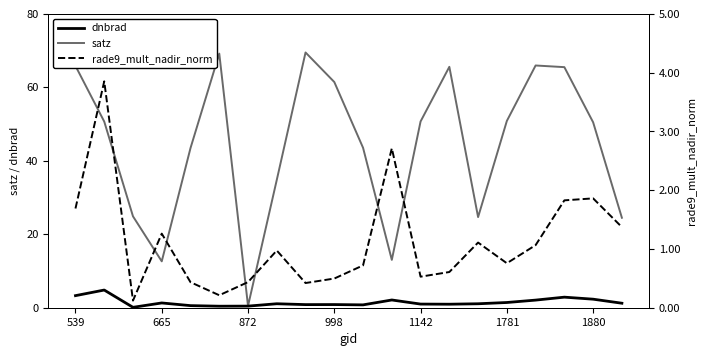

How many interior local peaks does the rade9_mult_nadir_norm series have?

6